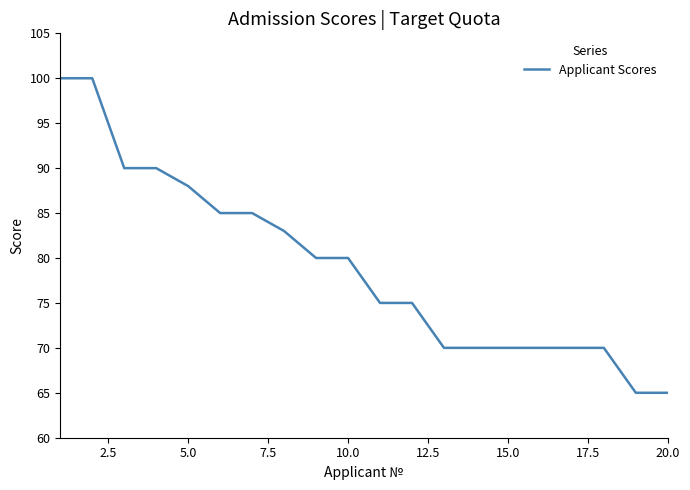

What is the difference between the maximum and minimum values?

35